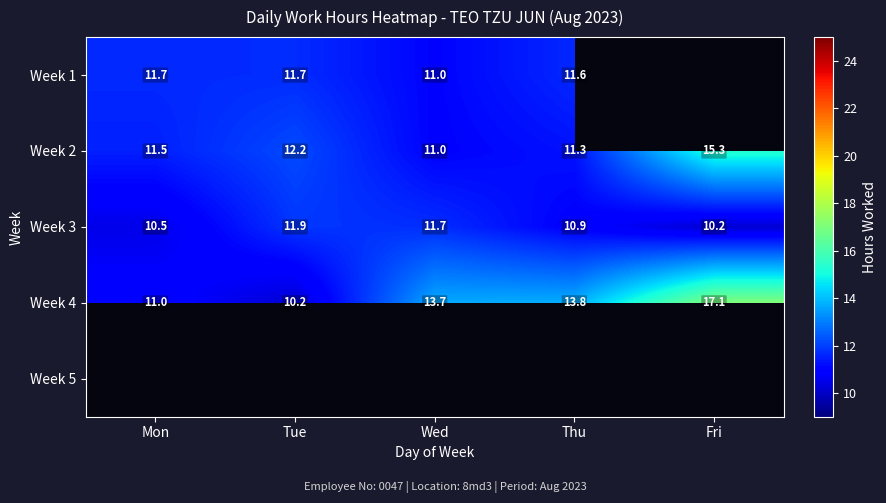

Where is Week 4 nearest to the value 13?

Wed